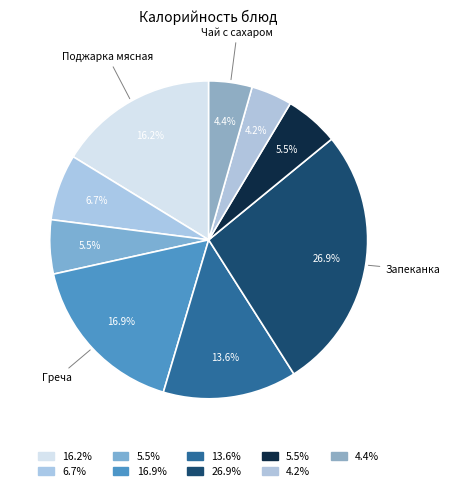

How many slices are in this pie chart?

9